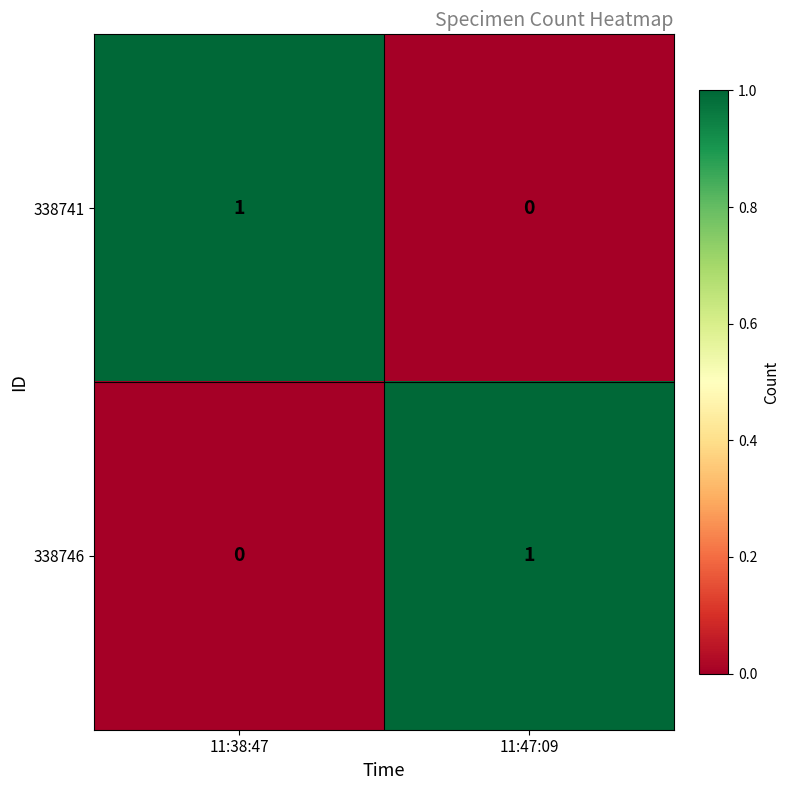

List the labels in order of 338746 value, largest first.

11:47:09, 11:38:47